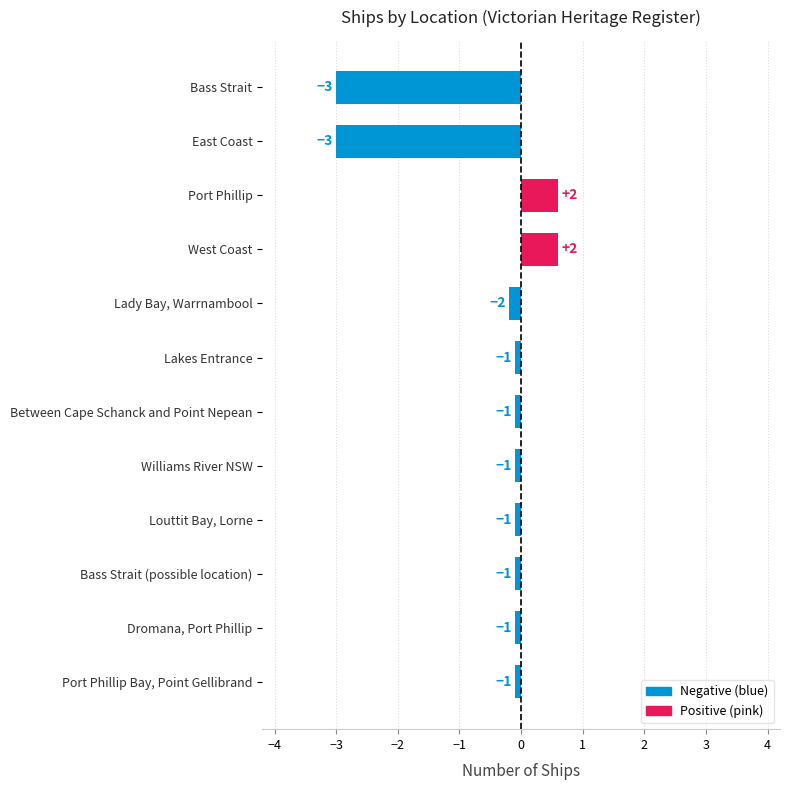

How many bars are there in total?

12